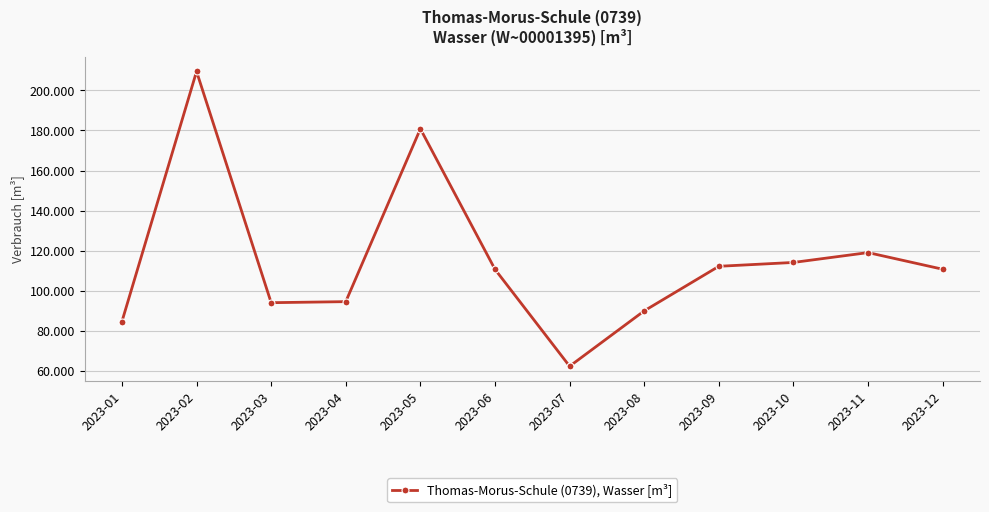

List the labels in order of value, smallest first.

2023-07, 2023-01, 2023-08, 2023-03, 2023-04, 2023-06, 2023-12, 2023-09, 2023-10, 2023-11, 2023-05, 2023-02